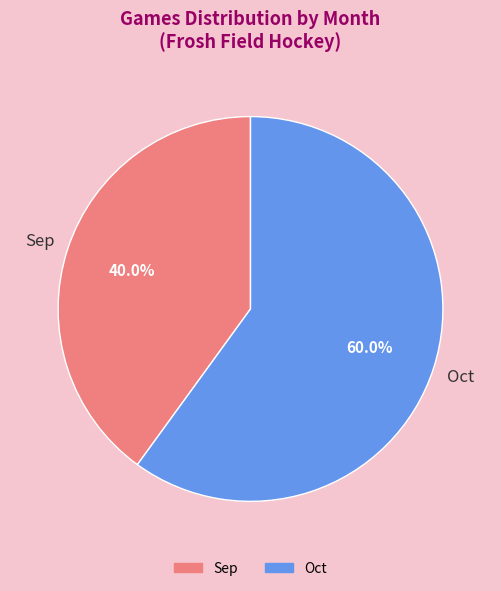

What is the largest slice in the pie chart?

Oct